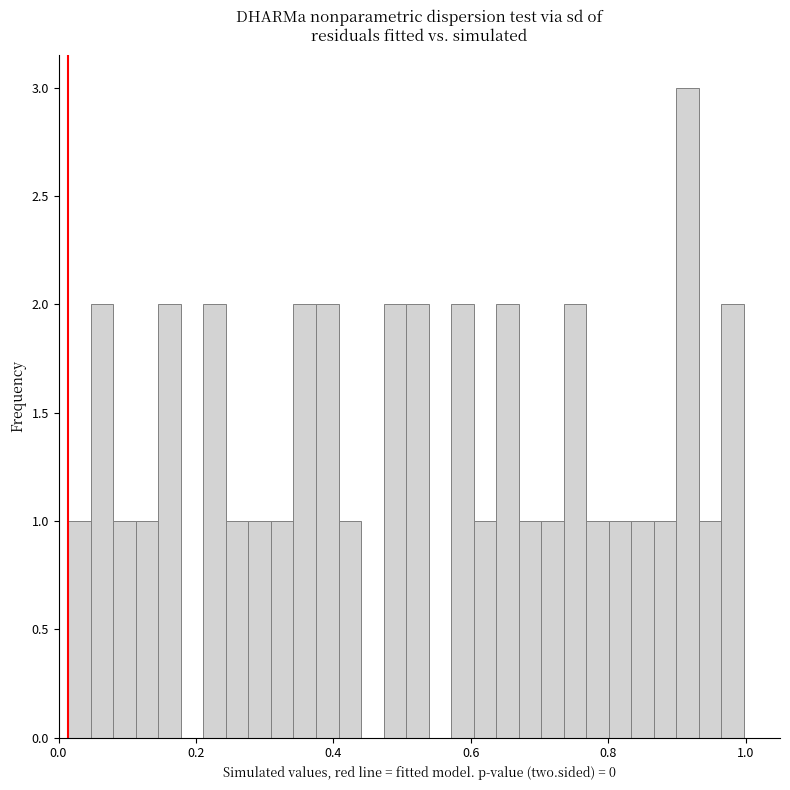

Around what value on the x-axis is the tallest bar? Give the approximate position of its centre, as read against the axis.

0.92